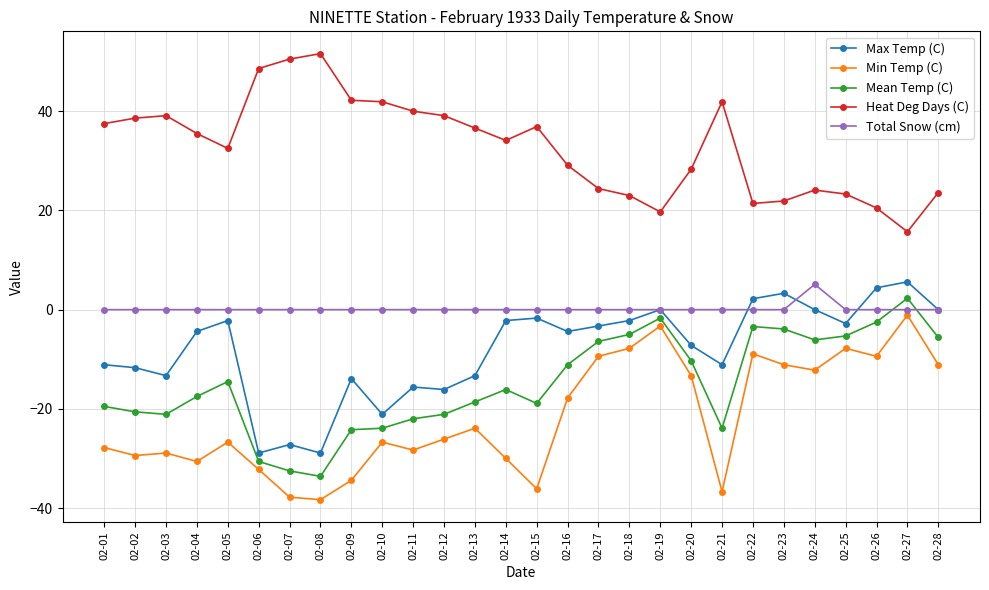

True or false: Mean Temp (C) has a value of -1.3 at 02-17.

False